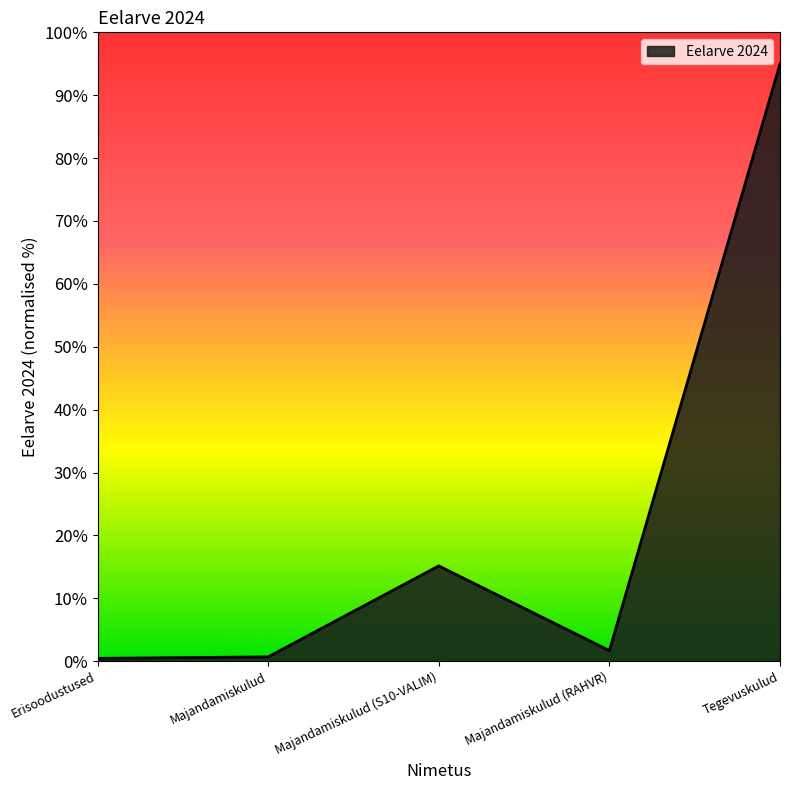

True or false: there are more than 1 points higher than both neighbors.

False